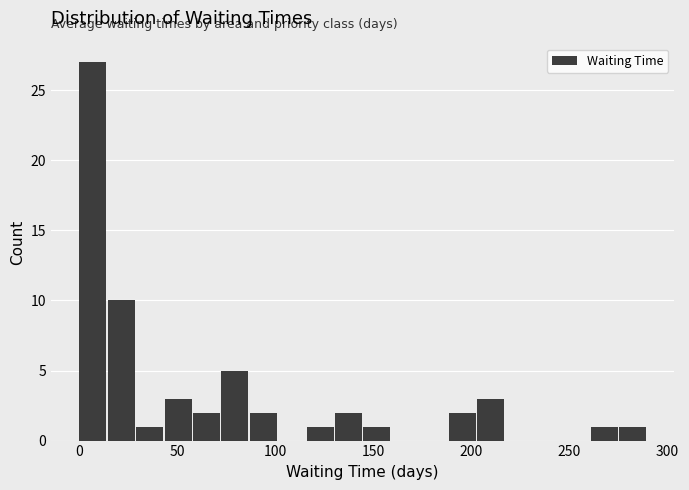

Around what value on the x-axis is the tallest bar? Give the approximate position of its centre, as read against the axis.

5